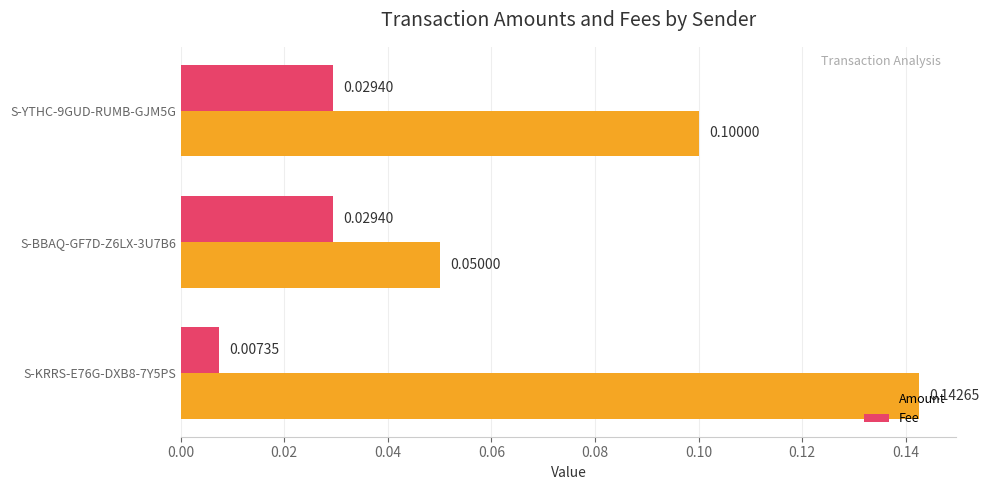

Which series changed the most between S-KRRS-E76G-DXB8-7Y5PS and S-YTHC-9GUD-RUMB-GJM5G?

Amount